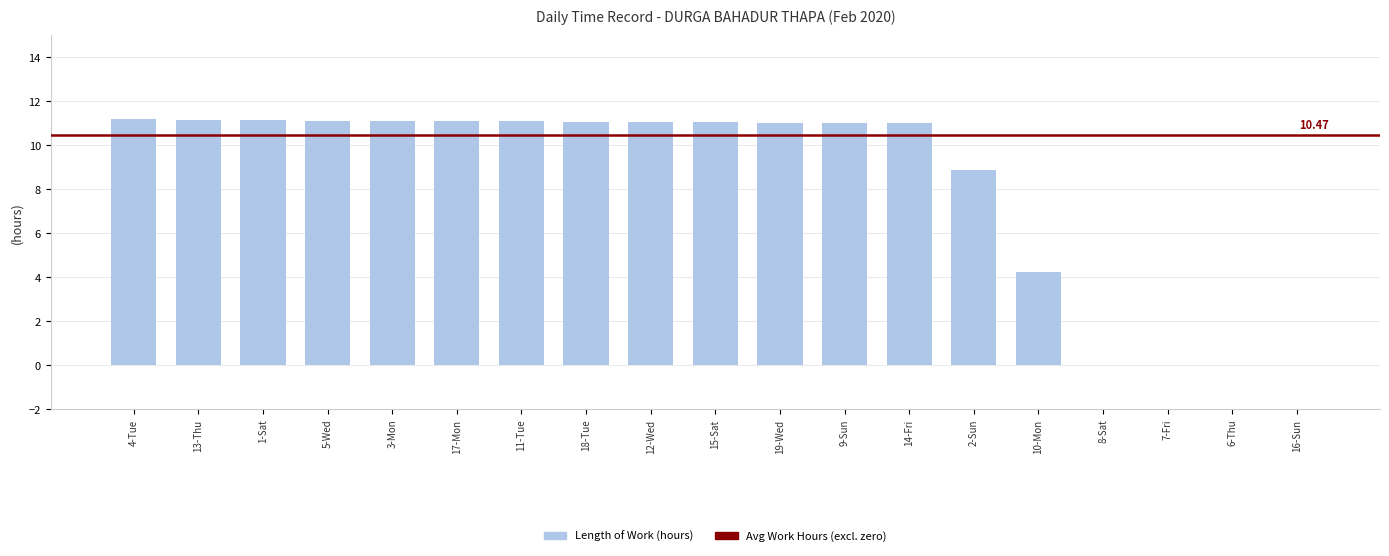

What is the ratio of the value at 9-Sun to the value at 1-Sat?

1.0